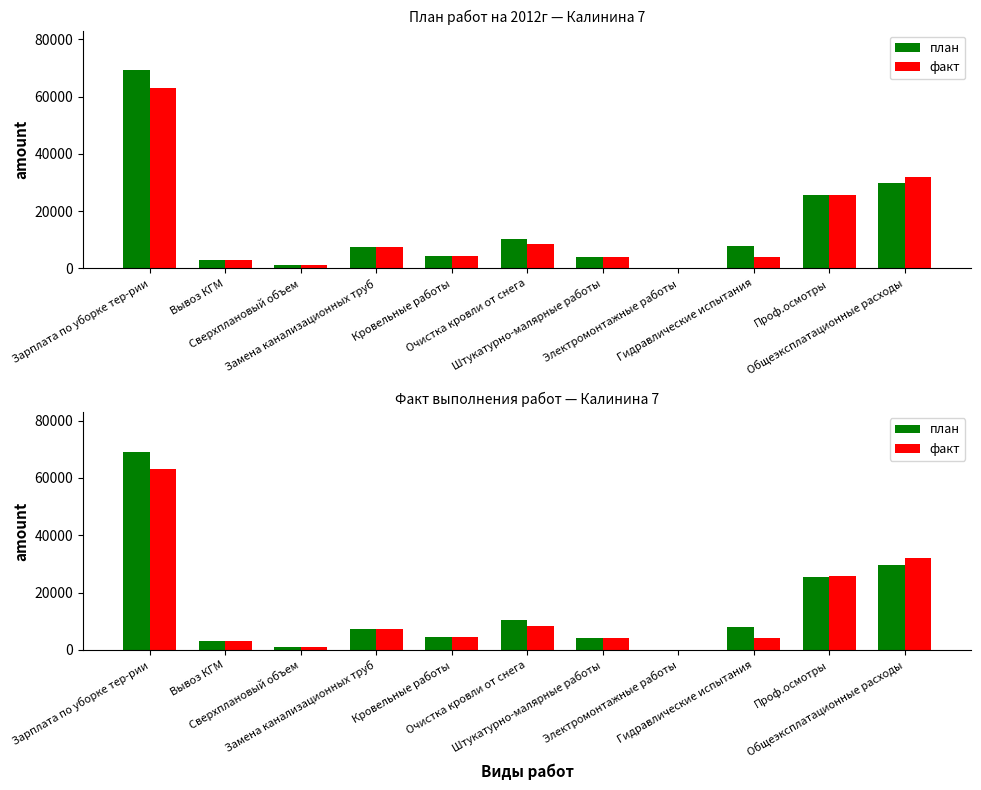

What is the difference between the highest and lowest values at Гидравлические испытания?

3947.2